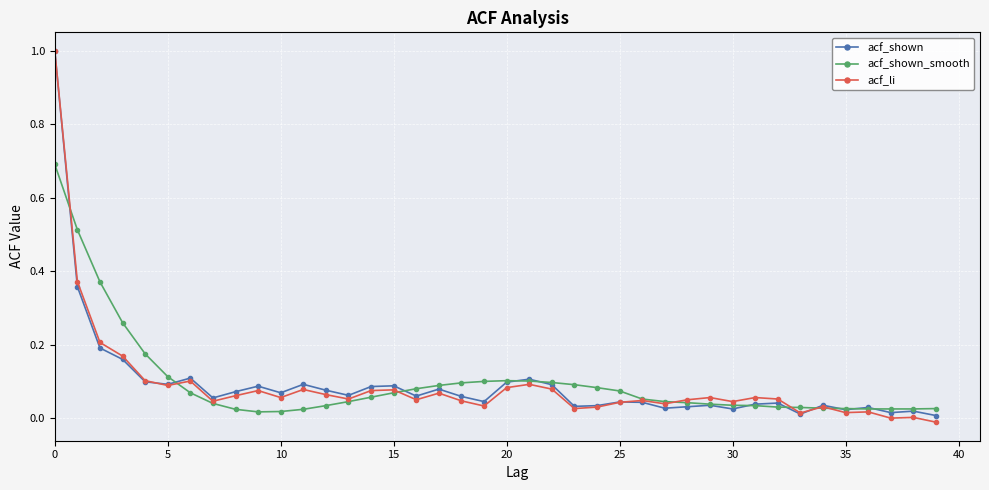

What is the maximum value for acf_li?

1.0